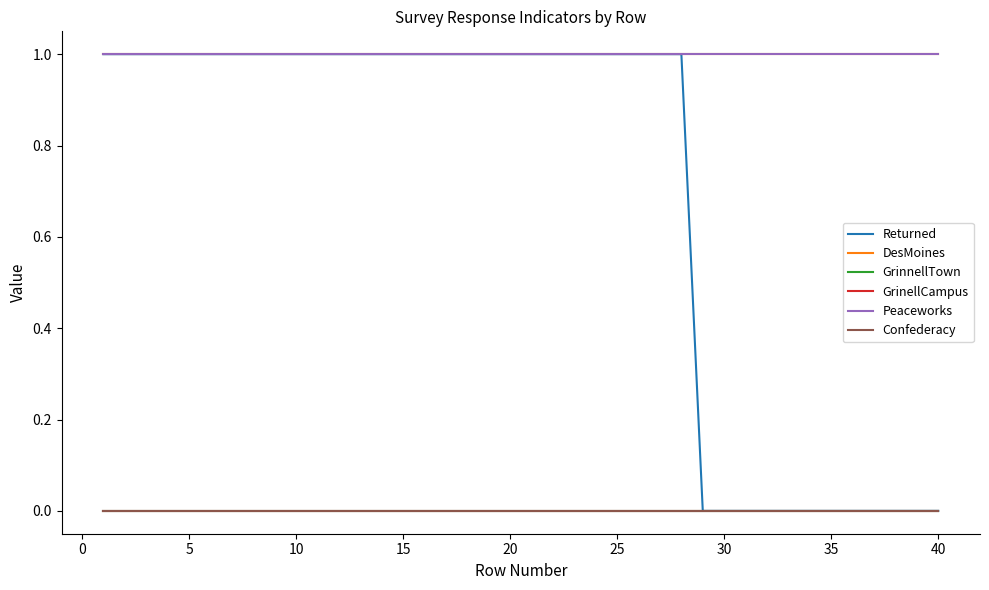

Is this an area chart (filled region under the line)?

No